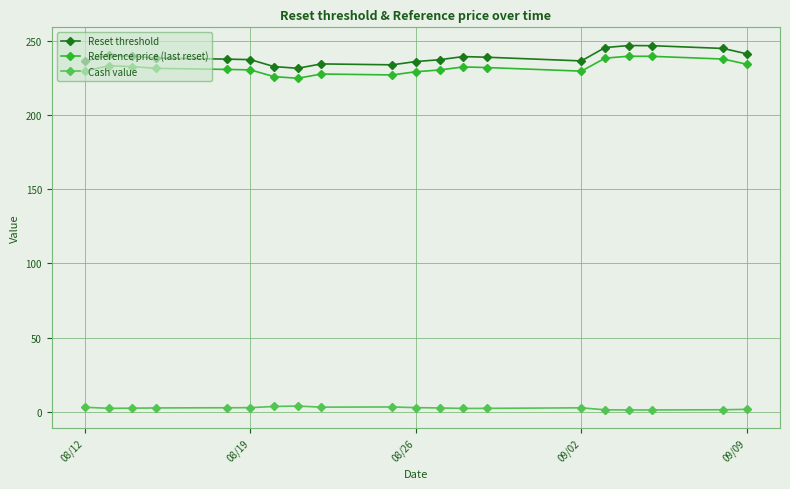

True or false: Cash value and Reference price (last reset) cross at least once.

False